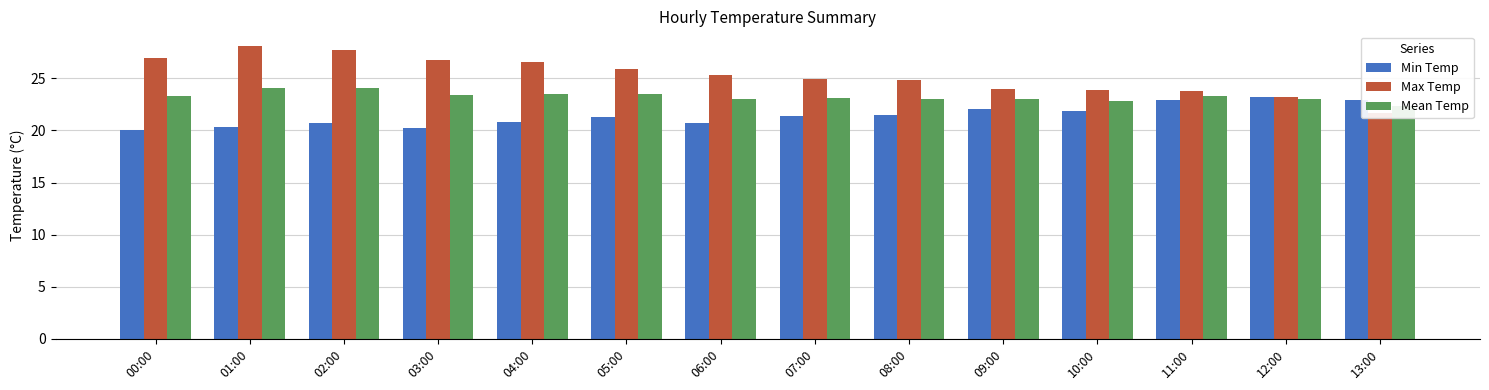

At which category does the chart reach its minimum across all series?

00:00